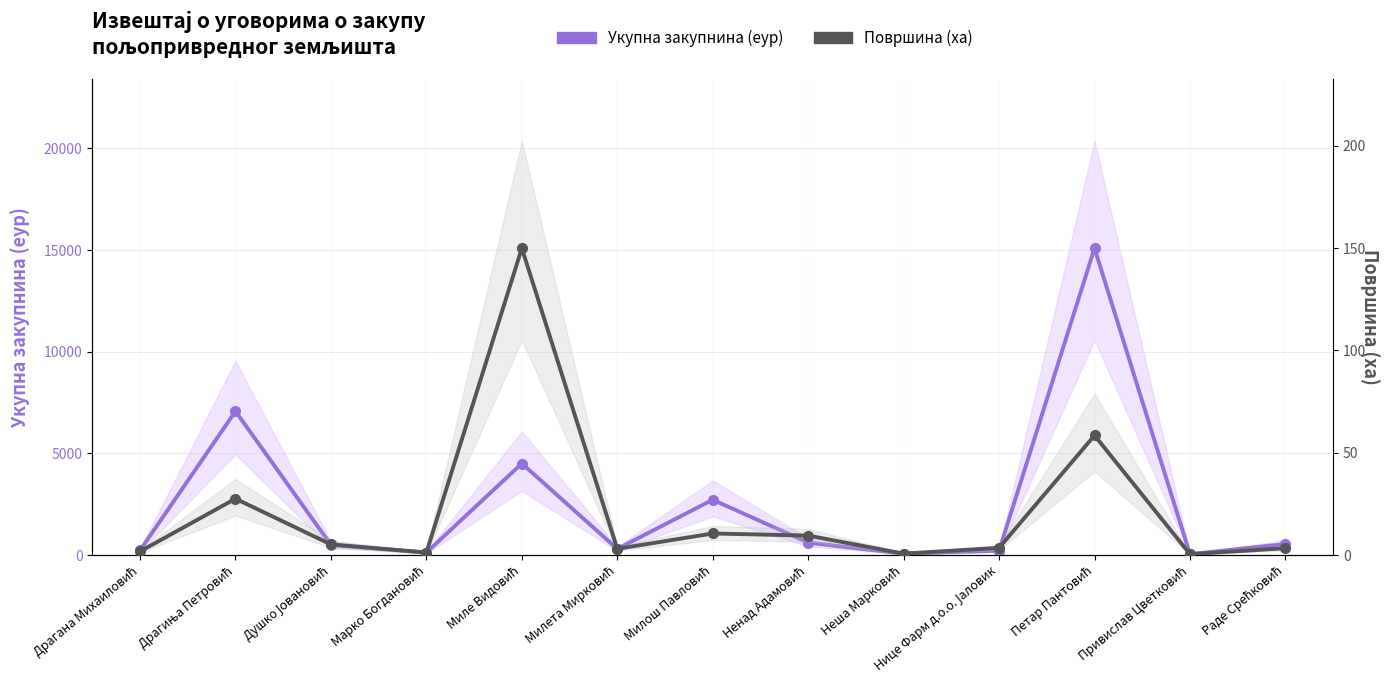

Between Драгана Михаиловић and Ненад Адамовић, which series saw the biggest shift?

Укупна закупнина (еур)